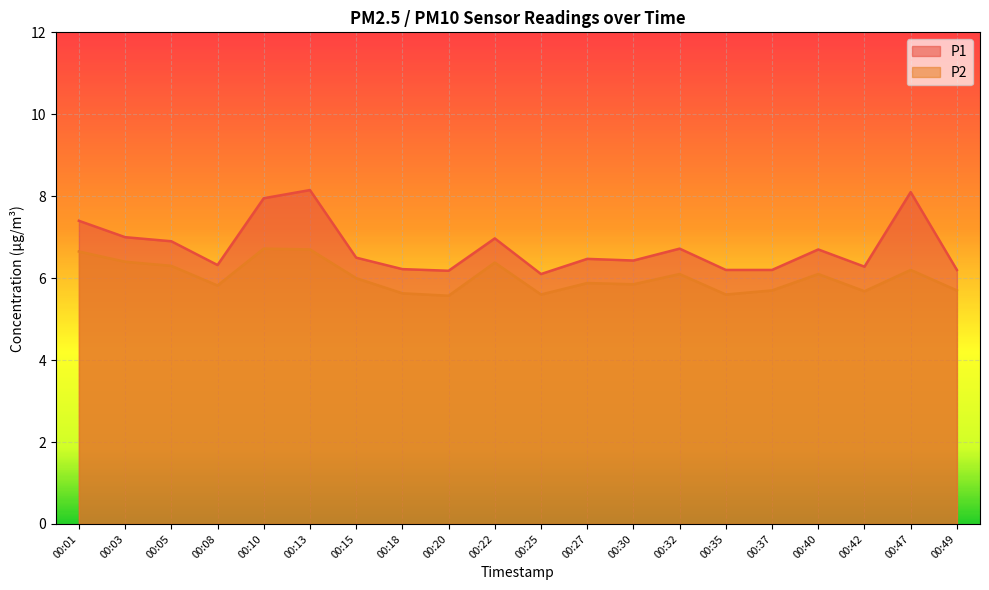

What is the difference between the maximum and second lowest values in the P1 series?

2.0